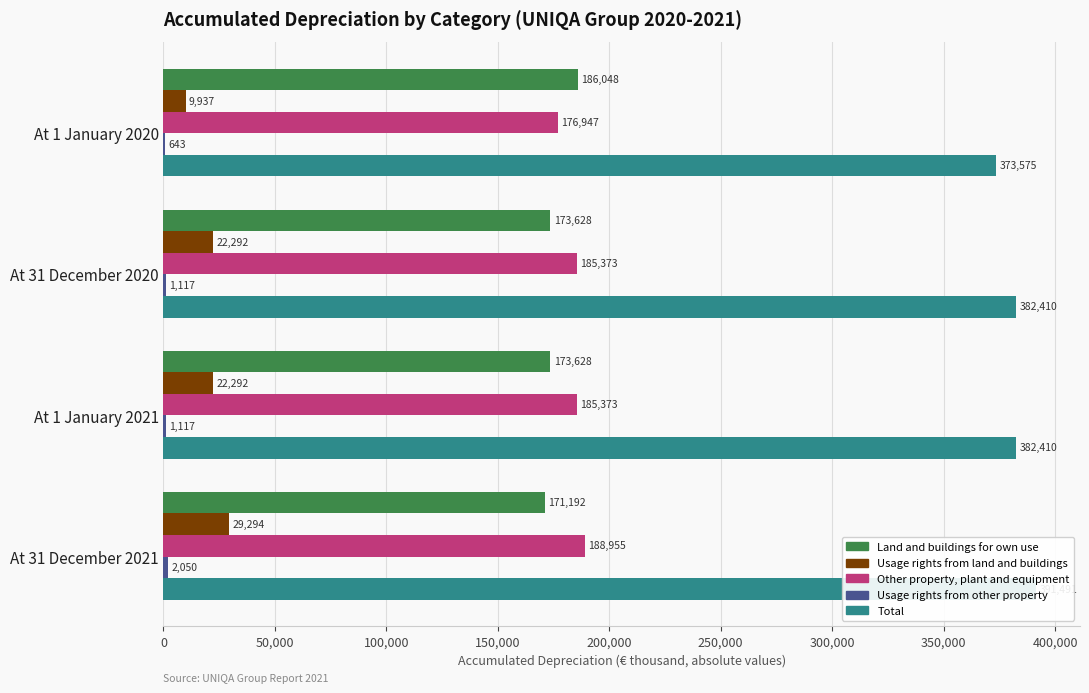

Reading left to right, transcribe all the data shown in this chart.

Land and buildings for own use: 186048	173628	173628	171192
Usage rights from land and buildings: 9937	22292	22292	29294
Other property, plant and equipment: 176947	185373	185373	188955
Usage rights from other property: 643	1117	1117	2050
Total: 373575	382410	382410	391491